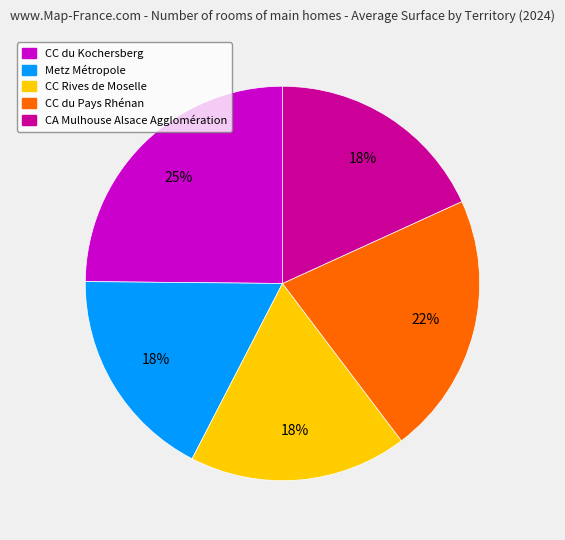

How many slices are in this pie chart?

5